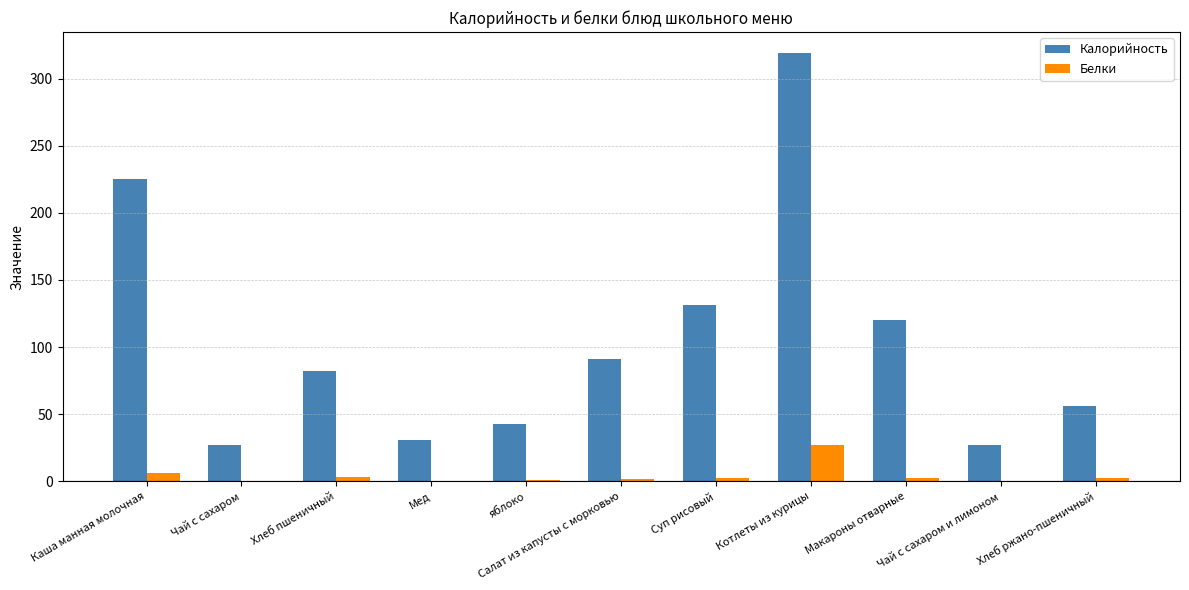

How many groups of bars are there?

11